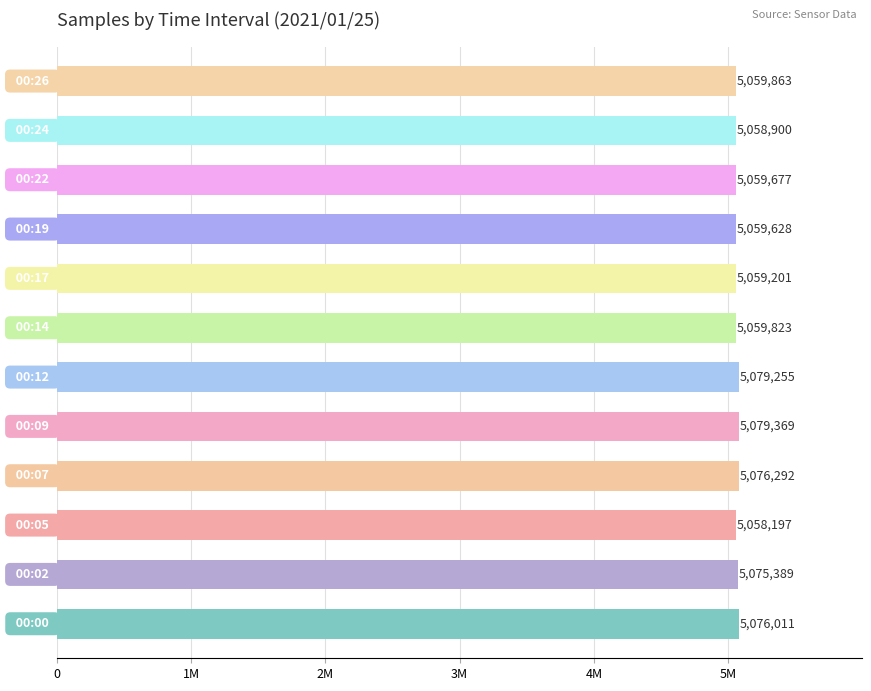

Are the bars horizontal?

Yes